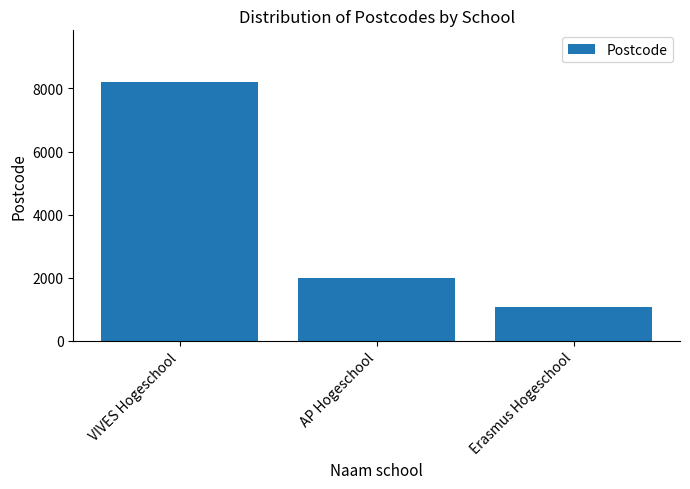

Count the values in the range 1070 to 8200.

3